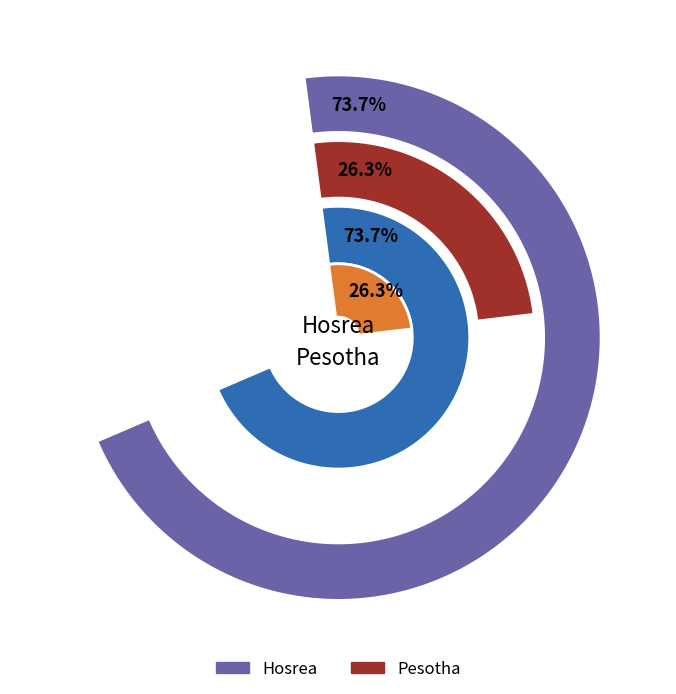

Does any single category account for the majority?

Yes